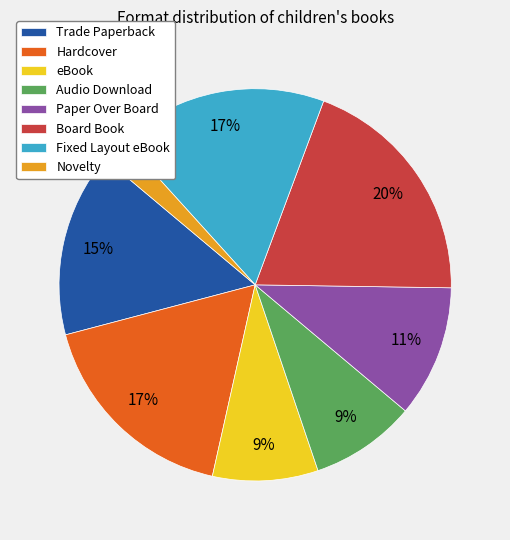

Count the number of slices in the pie.

8